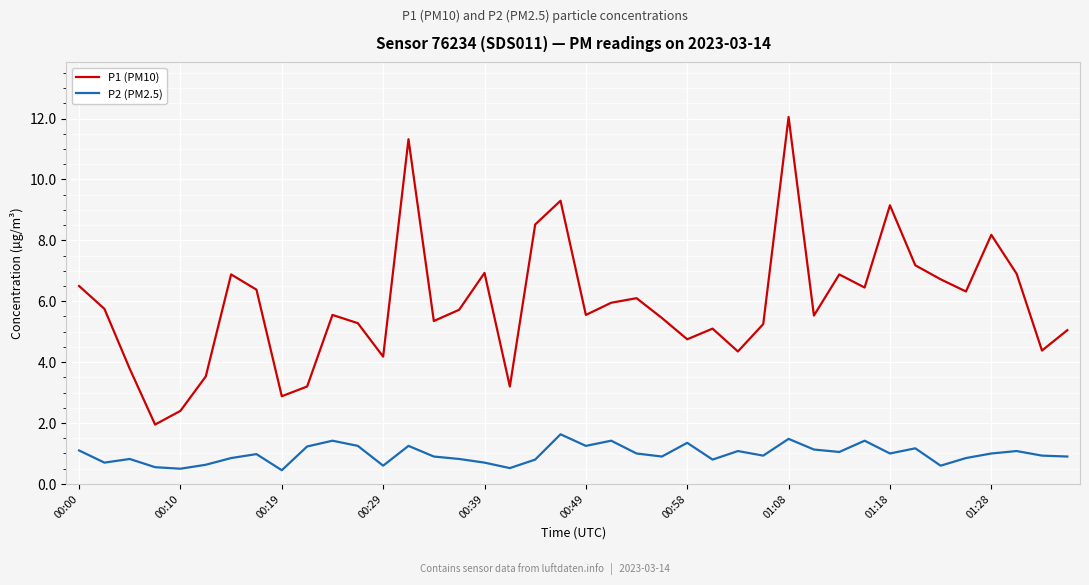

Rank the series by their maximum value, from highest to lowest.

P1 (PM10), P2 (PM2.5)